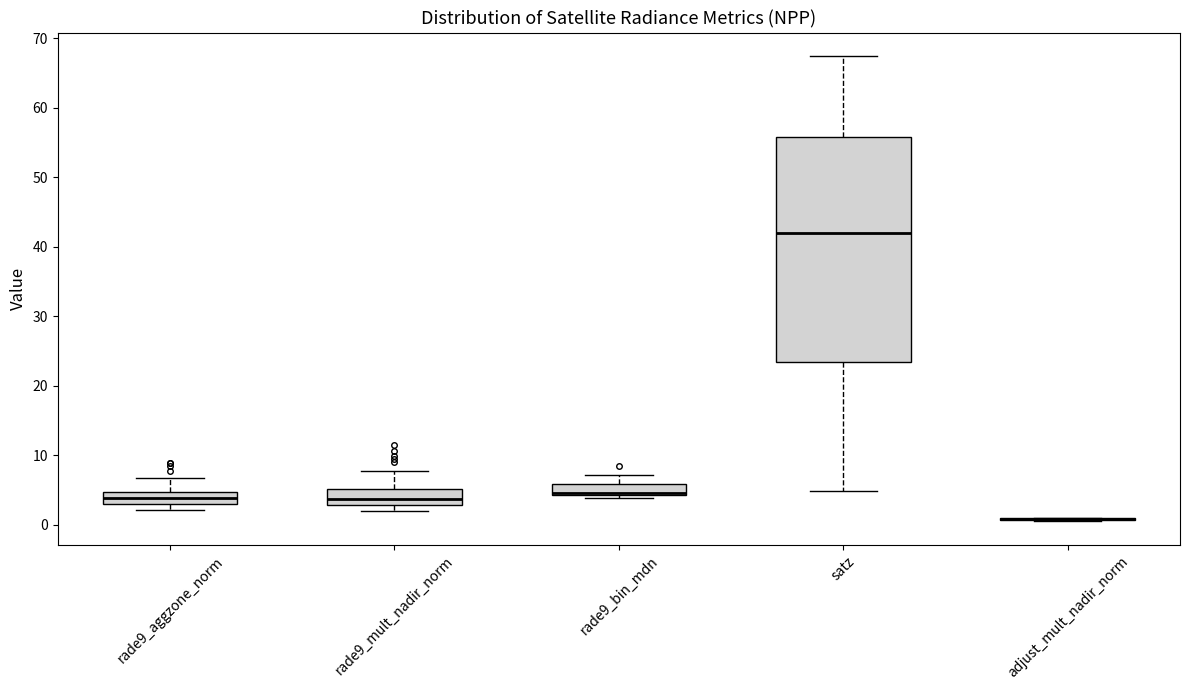

Reading left to right, transcribe this box plot: for each box, give where its median line is, the range the box spans, and where its two whiskers end, as read against the y-axis. The values are not printed on the chart, so give them approximately, as read against the axis.

rade9_aggzone_norm: median 4, box 3 to 5, whiskers 2 to 7
rade9_mult_nadir_norm: median 4, box 3 to 5, whiskers 2 to 8
rade9_bin_mdn: median 5 (drawn on the box's lower edge), box 4 to 6, whiskers 4 (just below the box's lower edge) to 7
satz: median 42, box 23 to 56, whiskers 5 to 67
adjust_mult_nadir_norm: box collapsed to a line at 1, whiskers 0 to 1